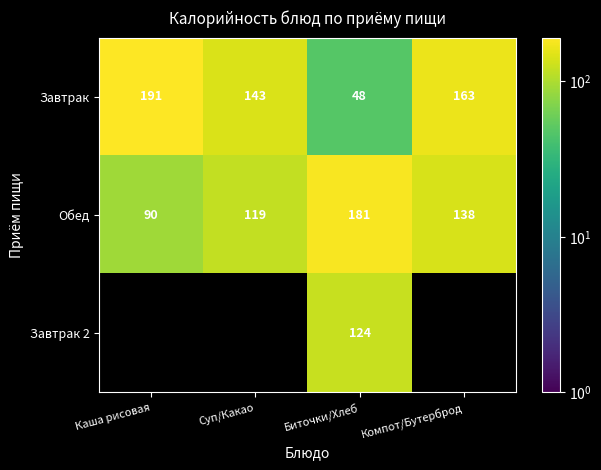

Rank the categories by Завтрак value from lowest to highest.

Биточки/Хлеб, Суп/Какао, Компот/Бутерброд, Каша рисовая